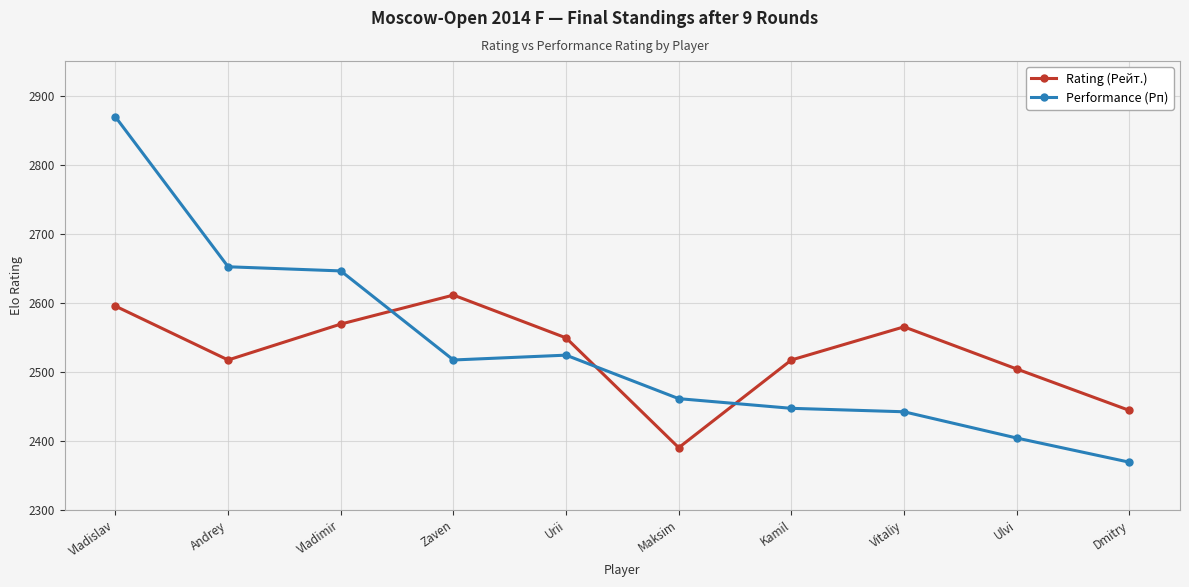

What is the average value of the Rating (Рейт.) series?

2526